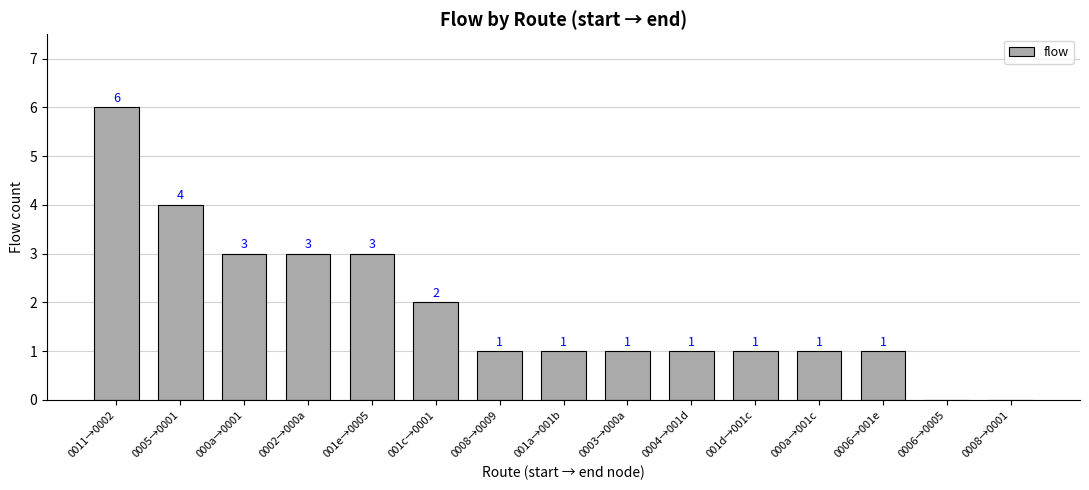

How many values are above zero?

13